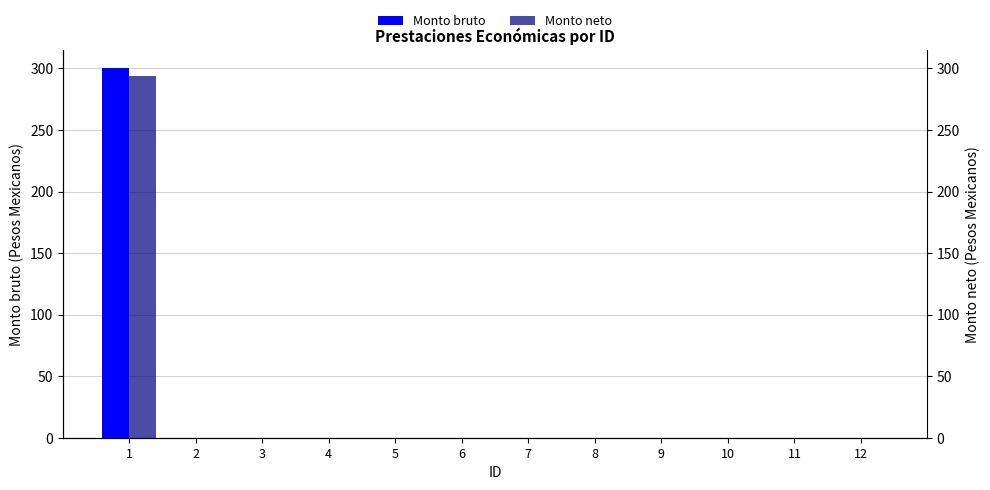

What is the greatest value displayed?

300.0